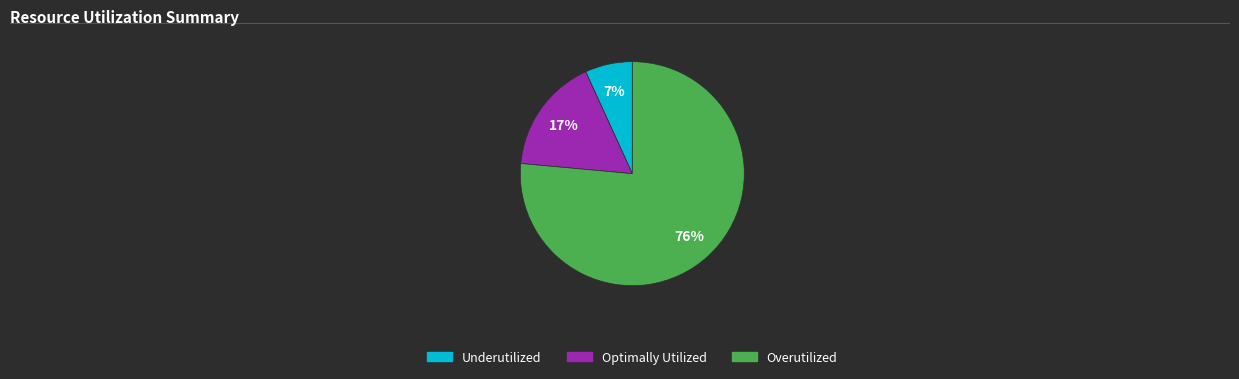

To the nearest percent, what is the average slice percentage?

33%